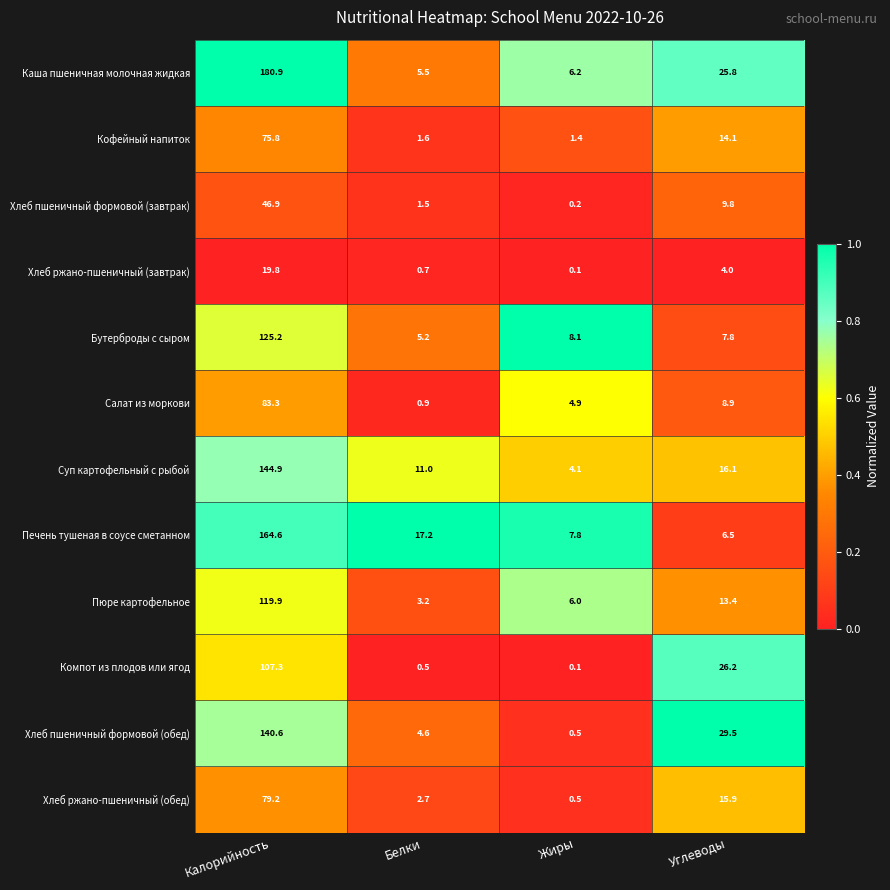

Which series has the widest spread of values?

Каша пшеничная молочная жидкая